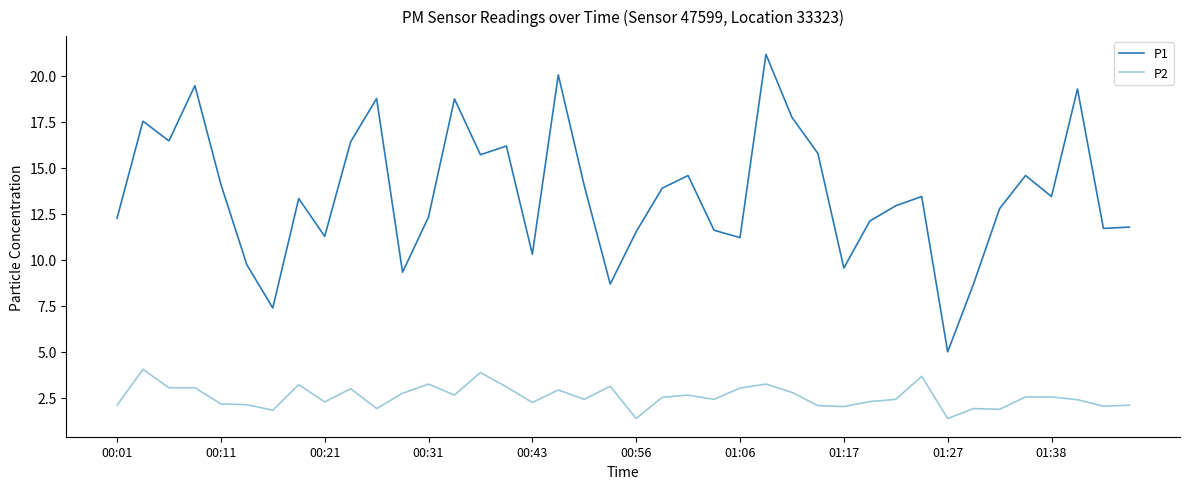

Which series has the widest spread of values?

P1